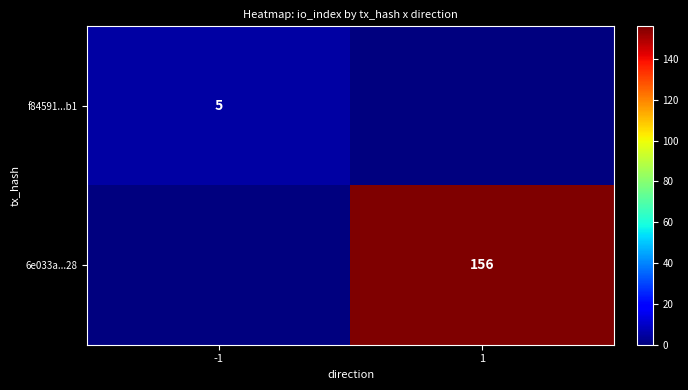

True or false: 6e033a...28 has a value of 224 at 1.

False